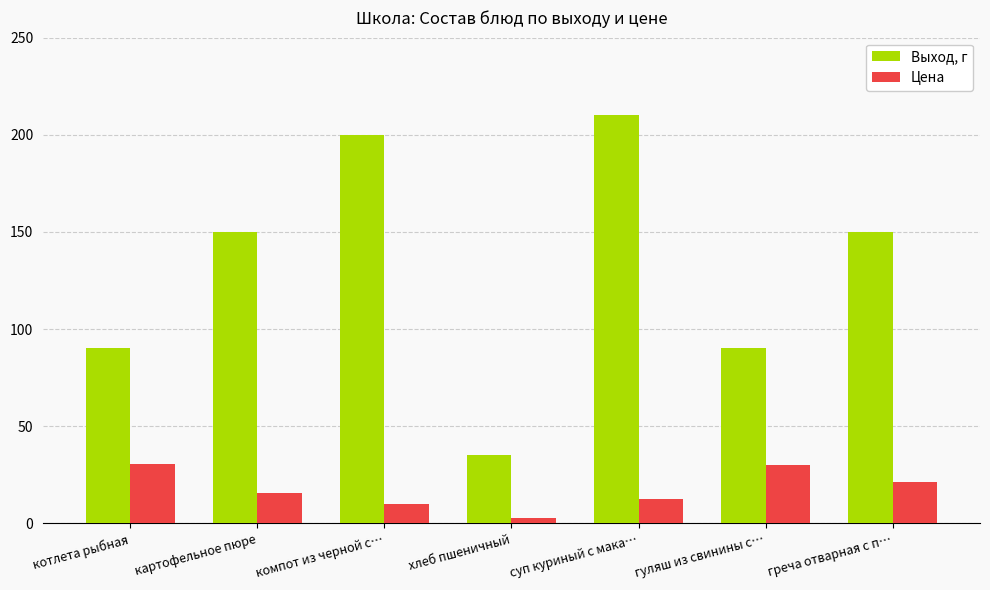

What are all the series names shown in the legend?

Выход, г, Цена